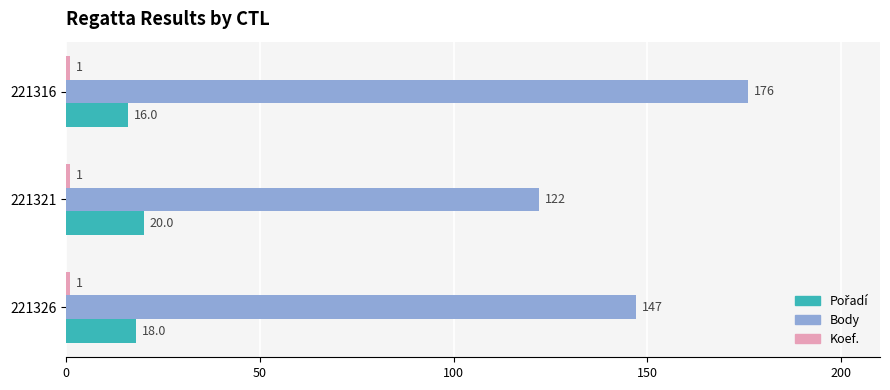

At how many categories does at least one series exceed 5?

3